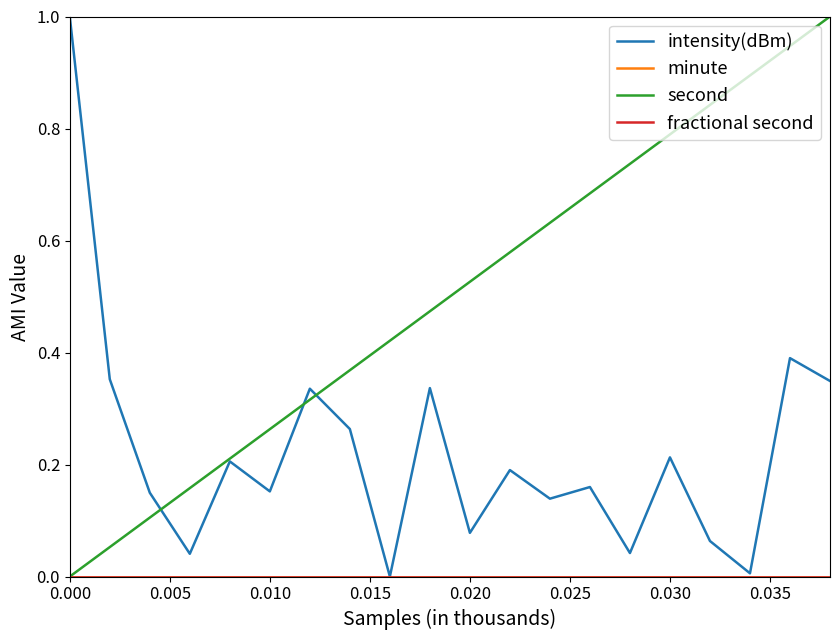

Is this an area chart (filled region under the line)?

No